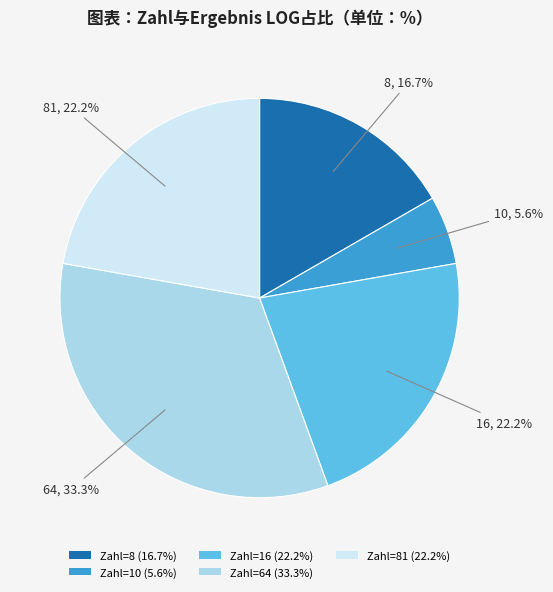

Which slice is the largest?

Zahl=64 (33.3%)